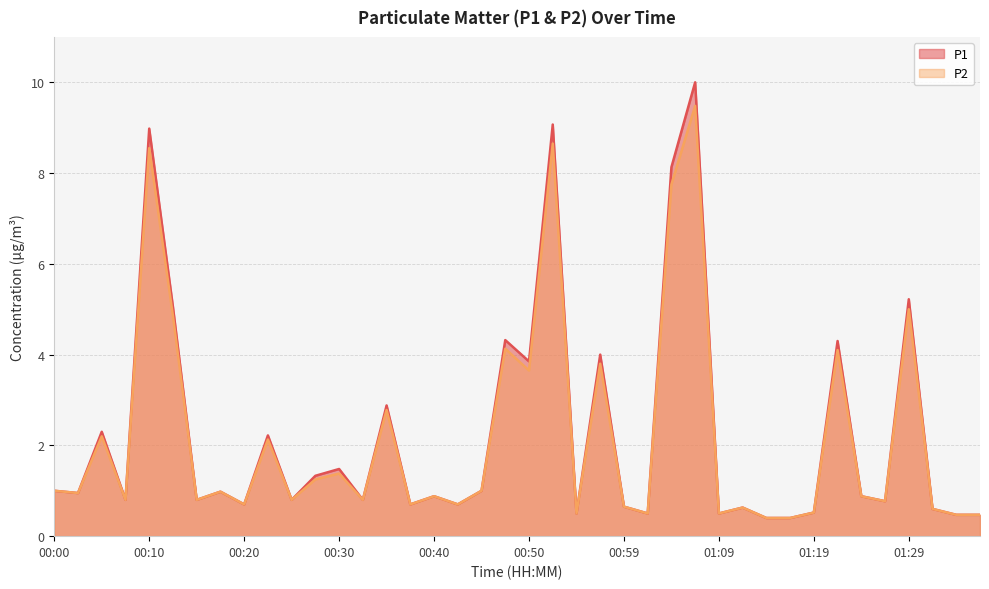

True or false: P2 and P1 cross at least once.

False